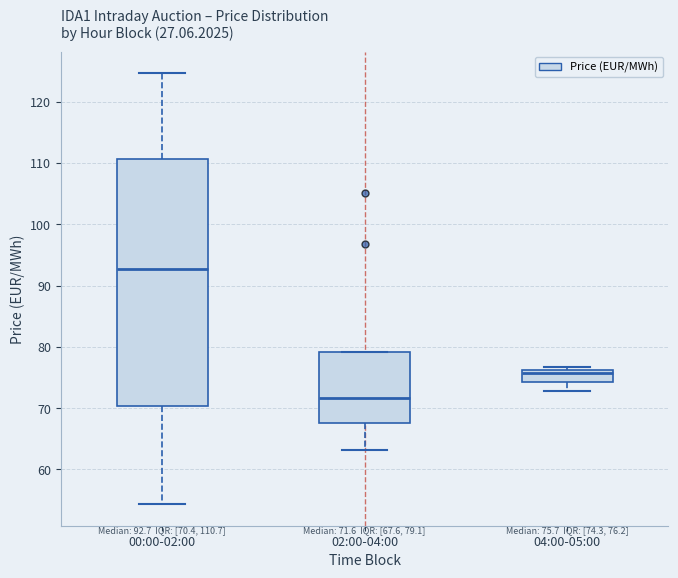

Which box's median line is the lowest?

02:00-04:00